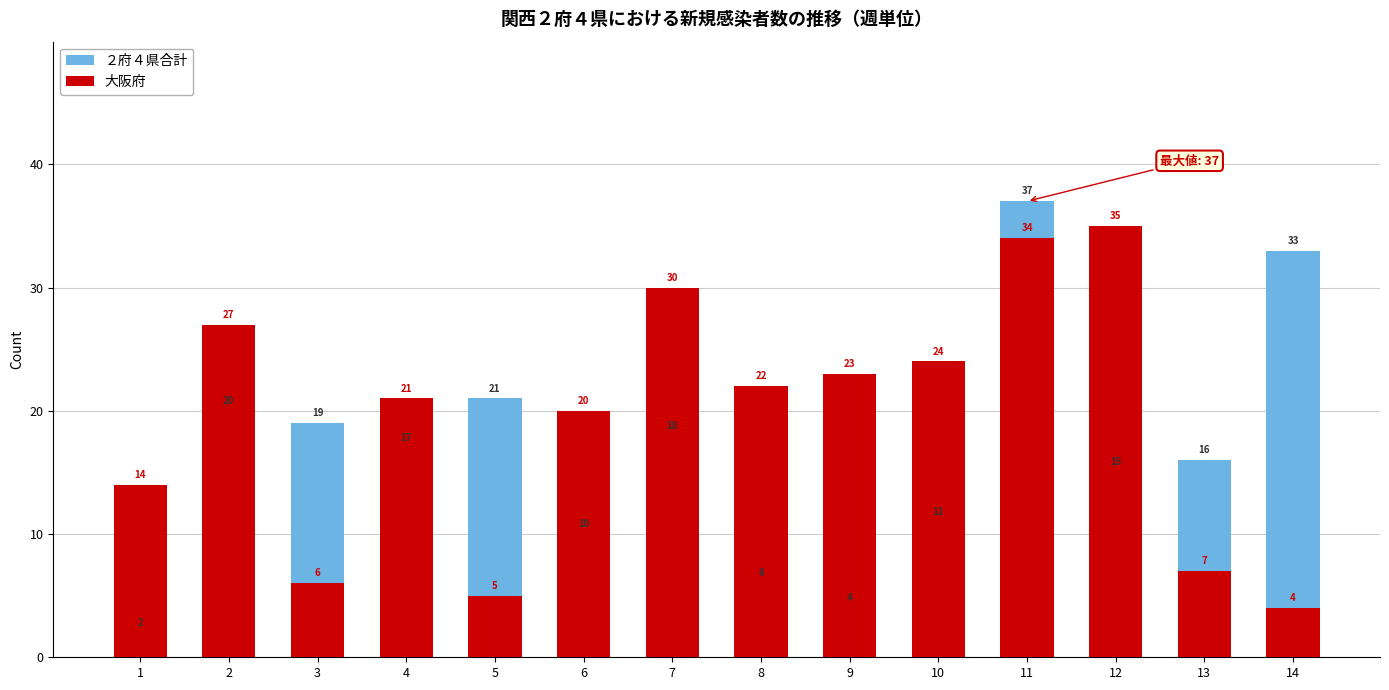

Which label corresponds to the largest value in the chart?

11